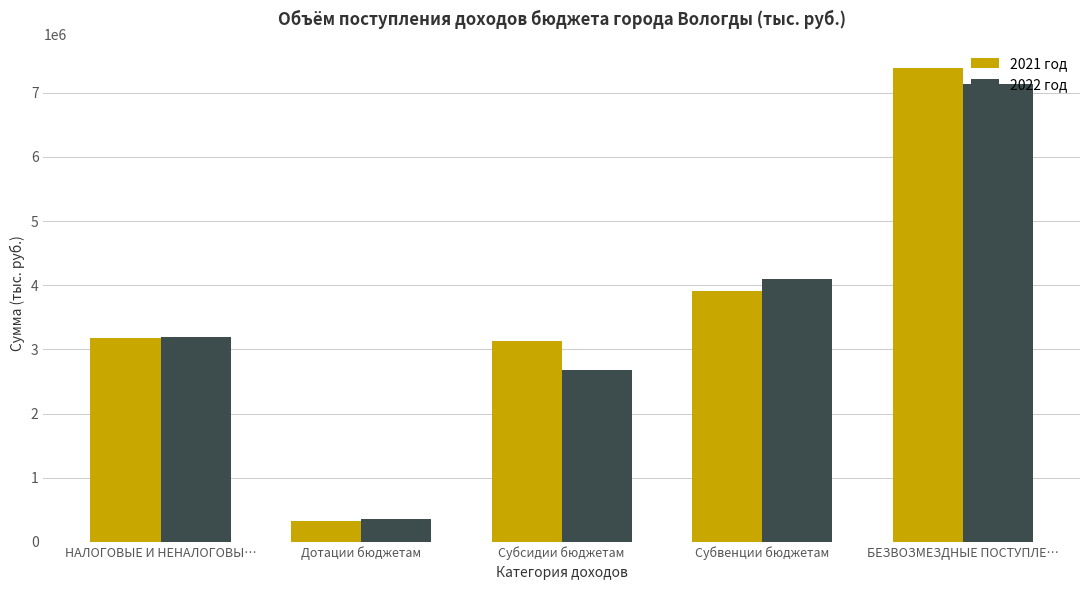

What is the difference between the maximum and second lowest values in the 2021 год series?

4247700.3